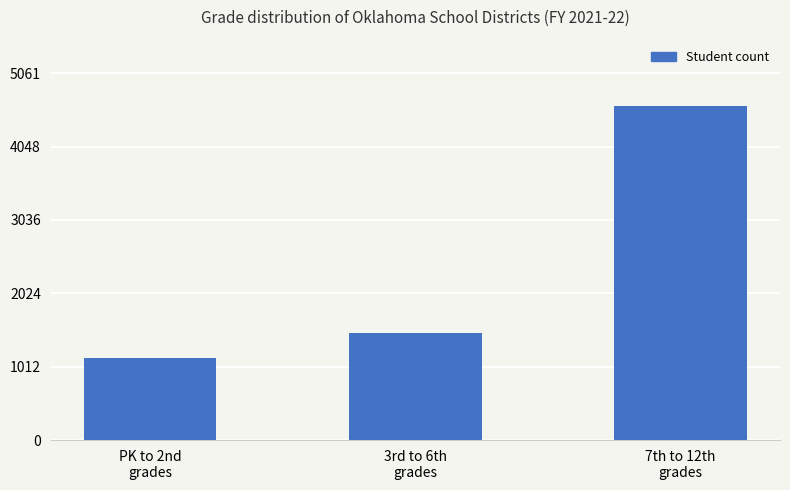

How many values are between 1135 and 4601?

3